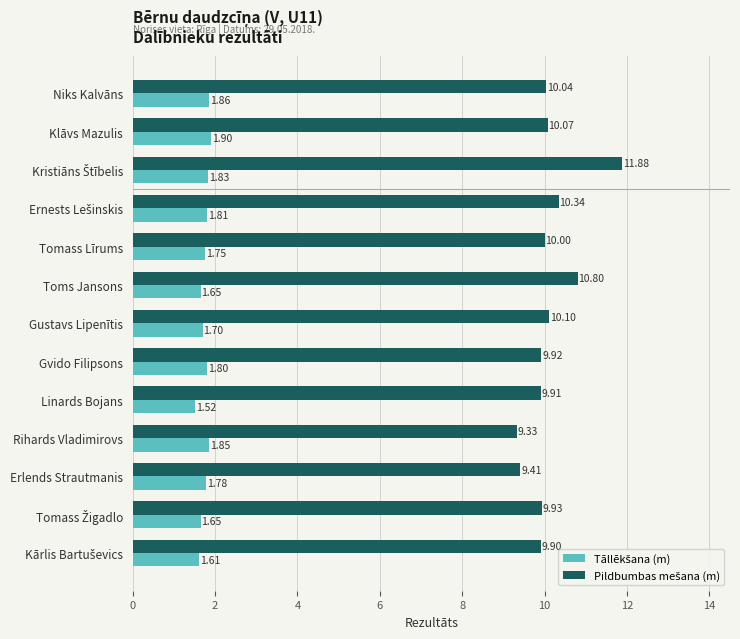

Which category has the lowest value across all series?

Linards Bojans